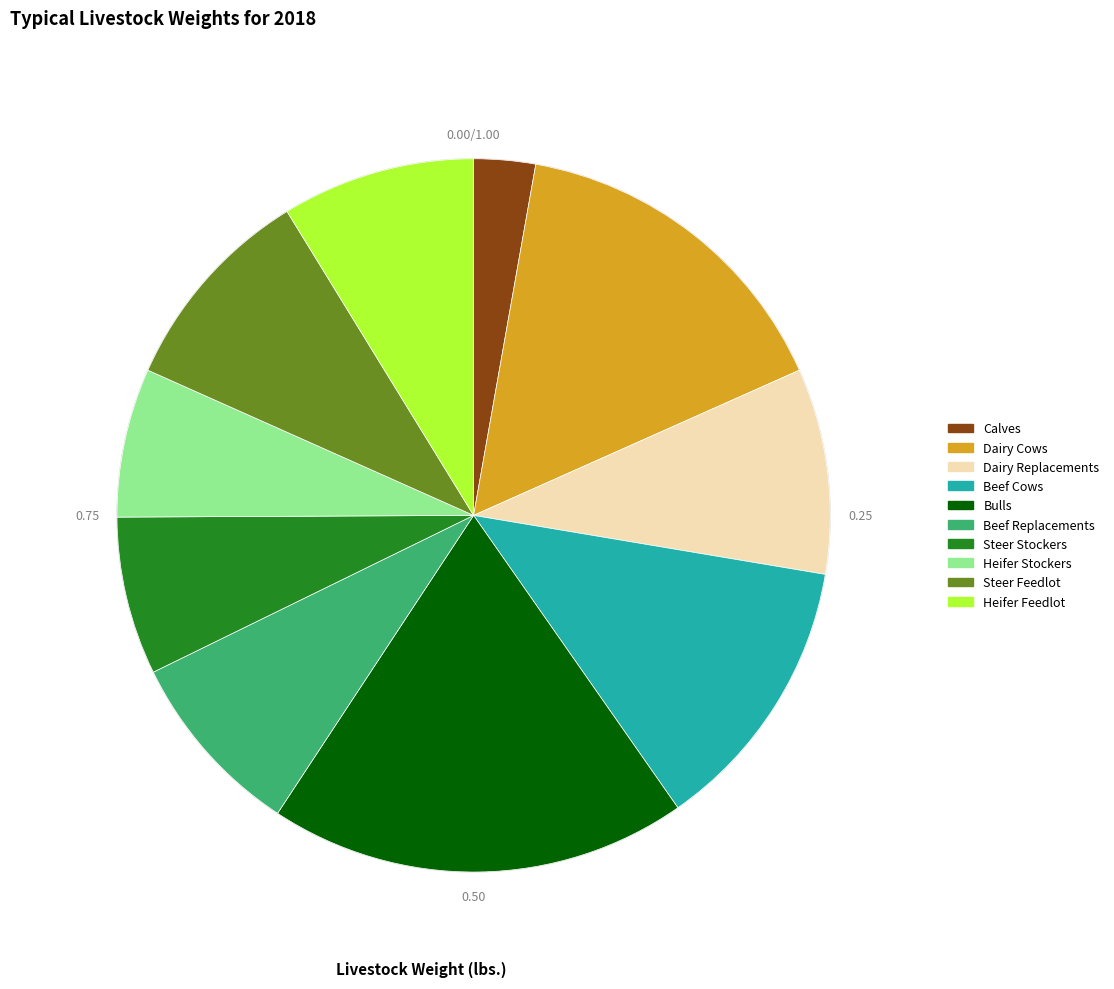

How many slices are in this pie chart?

10